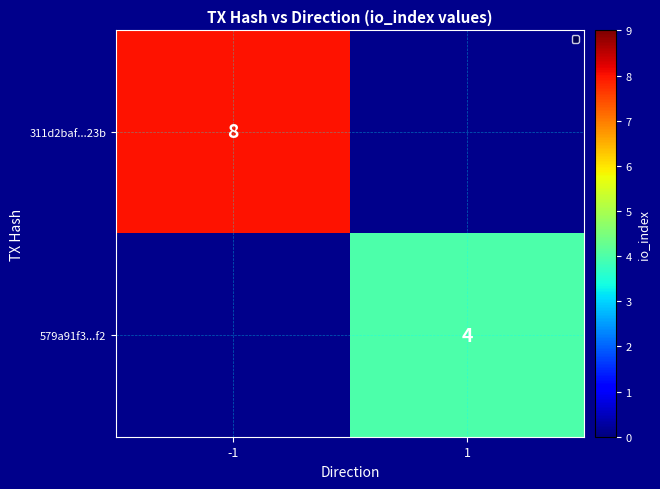

Is the value of 579a91f3...f2 at 1 greater than the value of 311d2baf...23b at -1?

No